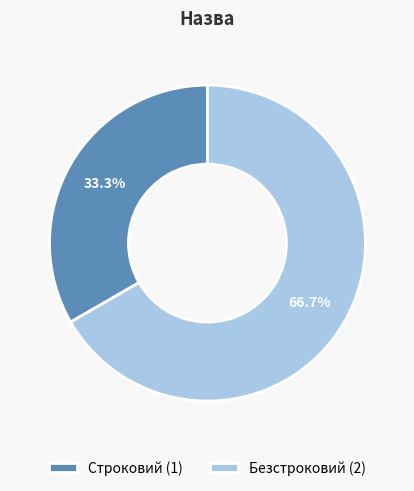

To the nearest percent, what is the combined percentage of Строковий and Безстроковий?

100%